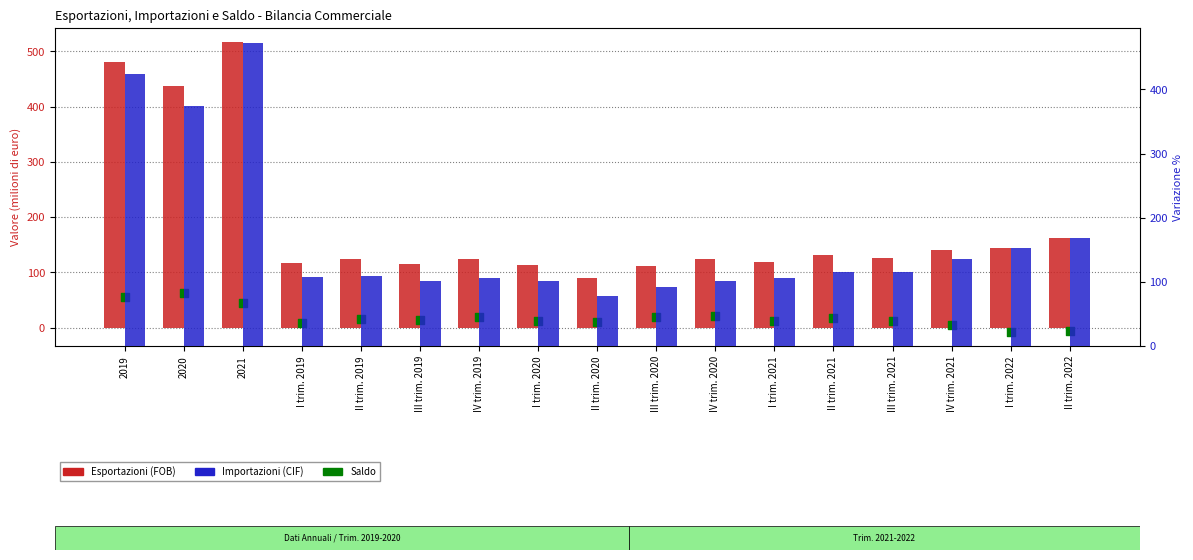

Which series has the largest Y range (max minus min)?

Esportazioni (FOB)